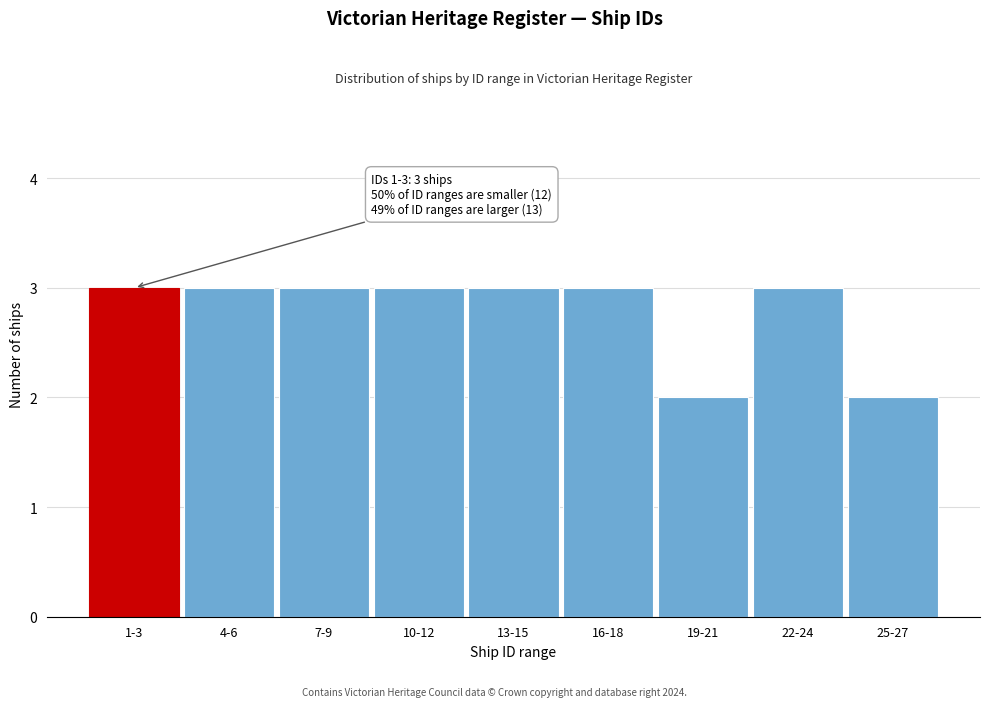

Reading left to right, what are all the values shown in this chart?

3	3	3	3	3	3	2	3	2